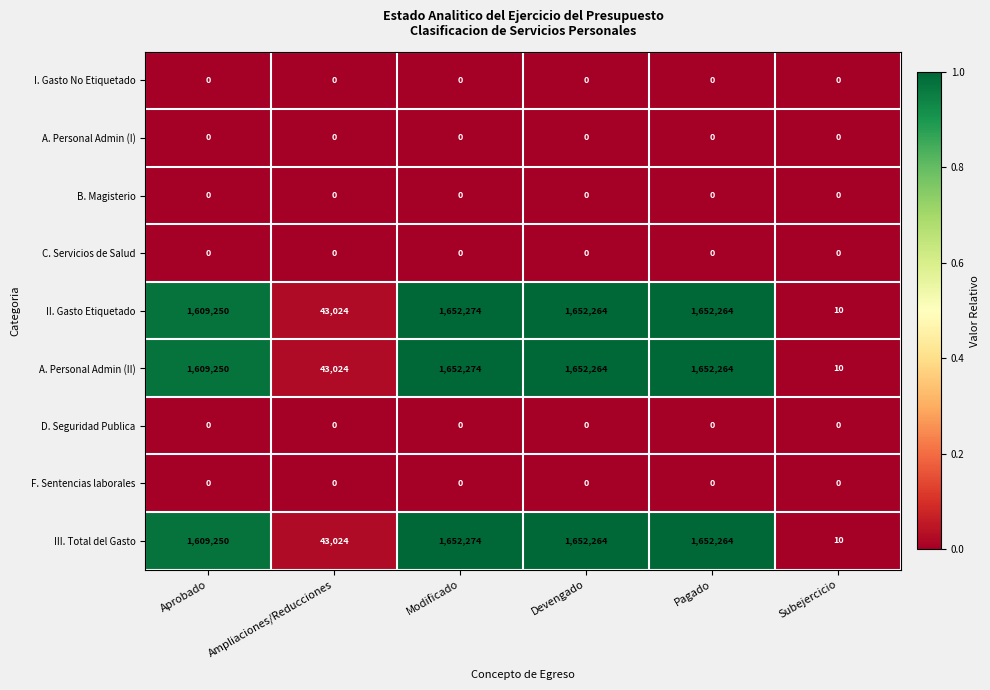

Is it true that III. Total del Gasto equals 13 at Subejercicio?

False